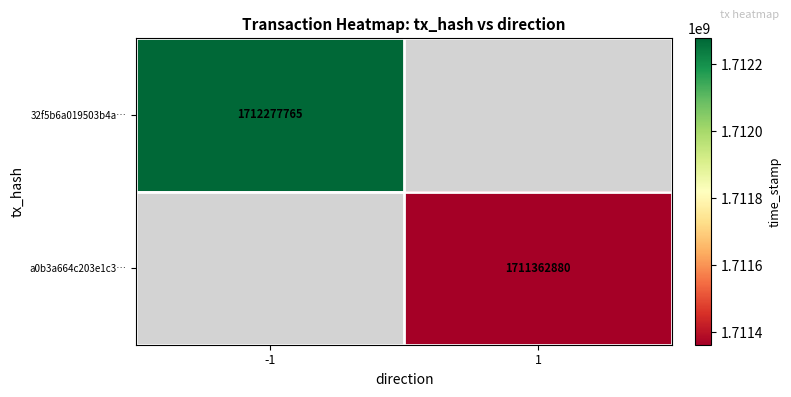

What is the minimum value shown in the chart?

1711362880.0